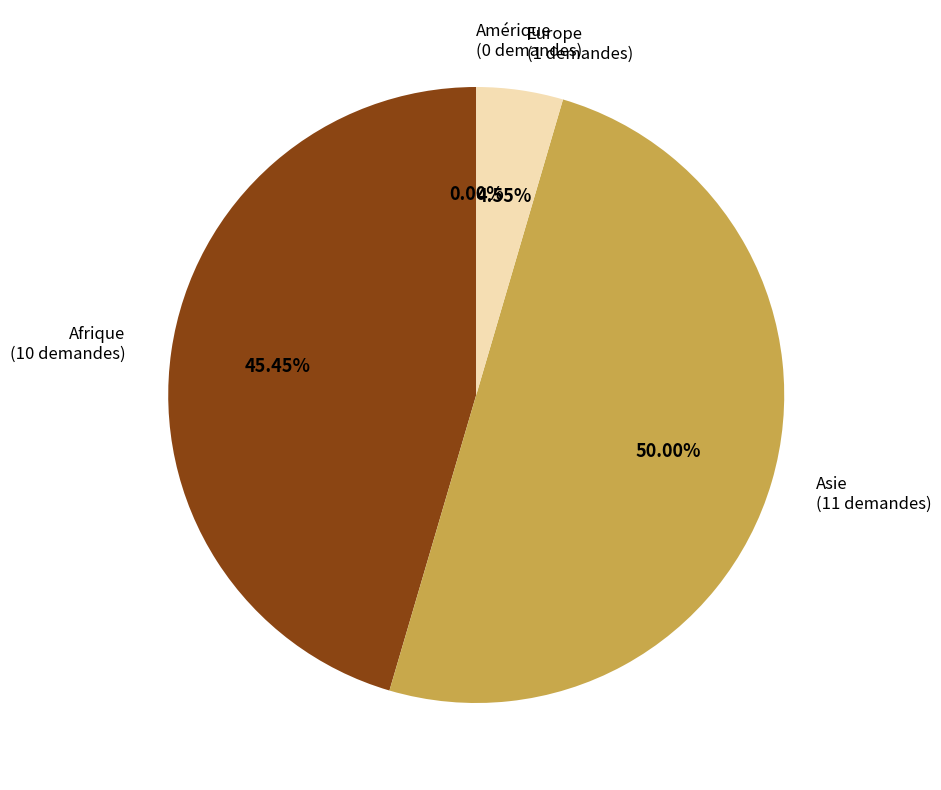

What percentage do Asie and Europe together represent?

54.5%